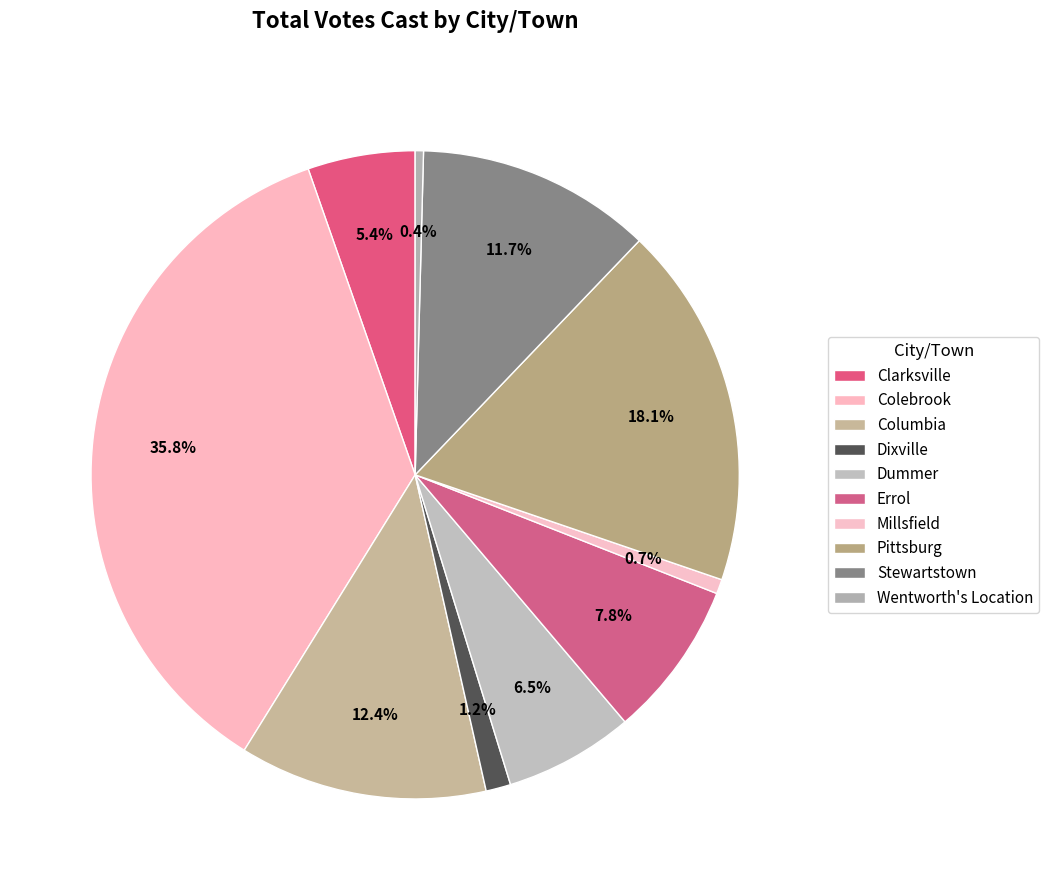

Do Clarksville and Dixville together represent more than half of the pie?

No